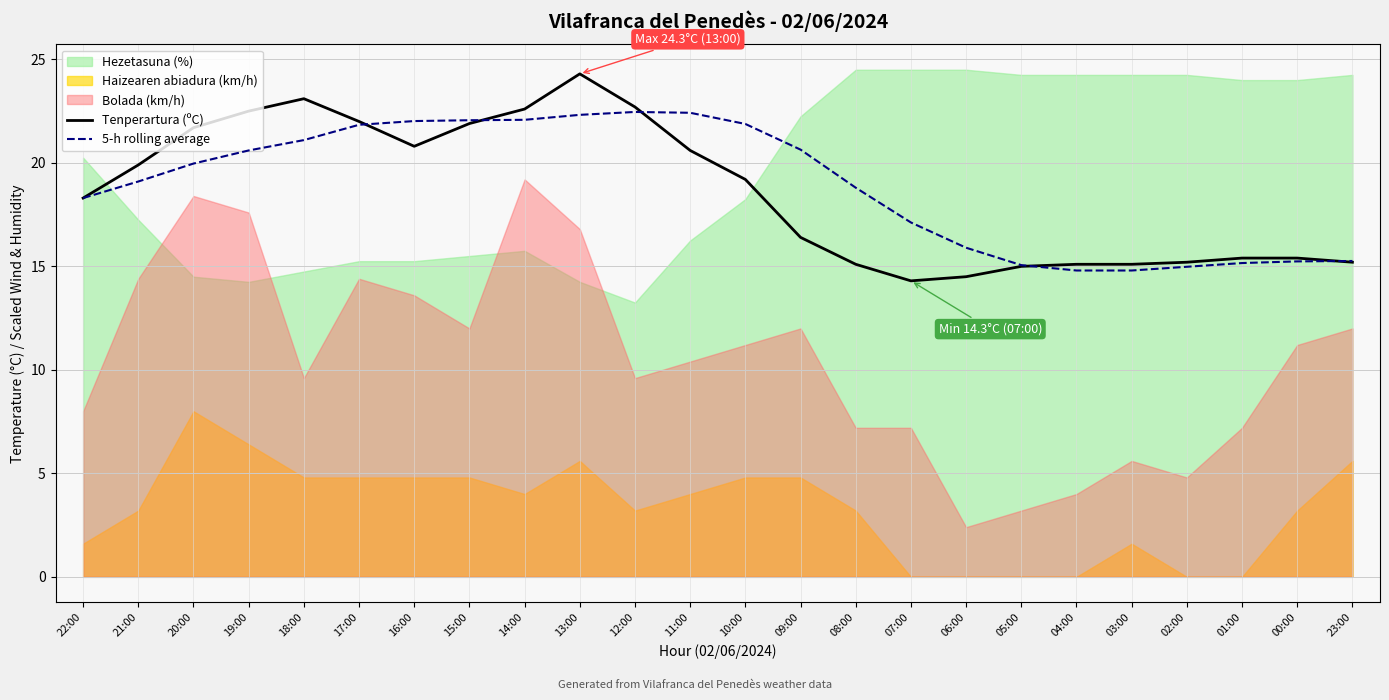

At which label is 5-h rolling average closest to 18?

22:00